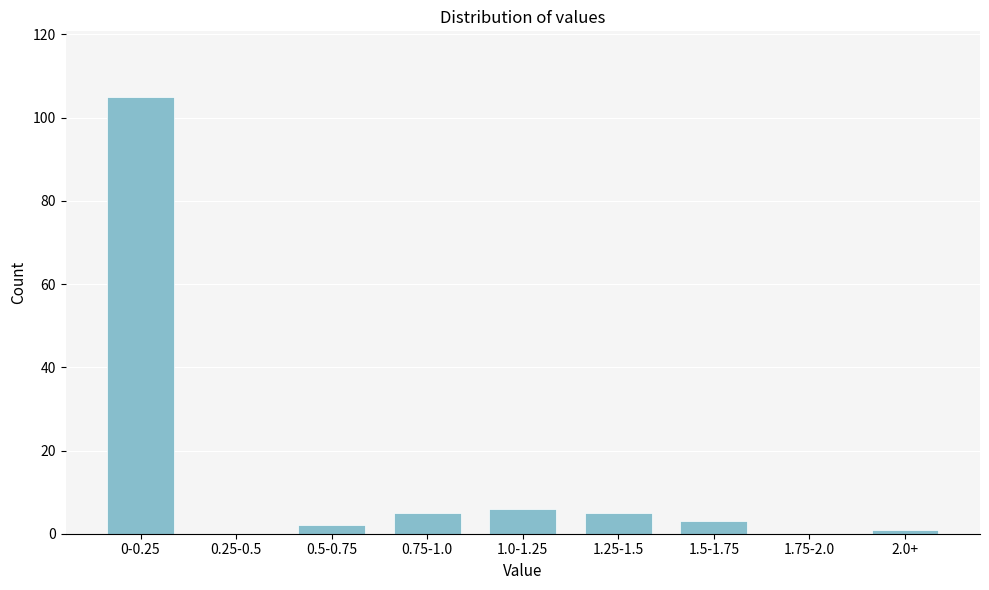

Reading left to right, list all the values displayed in this chart.

0-0.25=105	0.25-0.5=0	0.5-0.75=2	0.75-1.0=5	1.0-1.25=6	1.25-1.5=5	1.5-1.75=3	1.75-2.0=0	2.0+=1